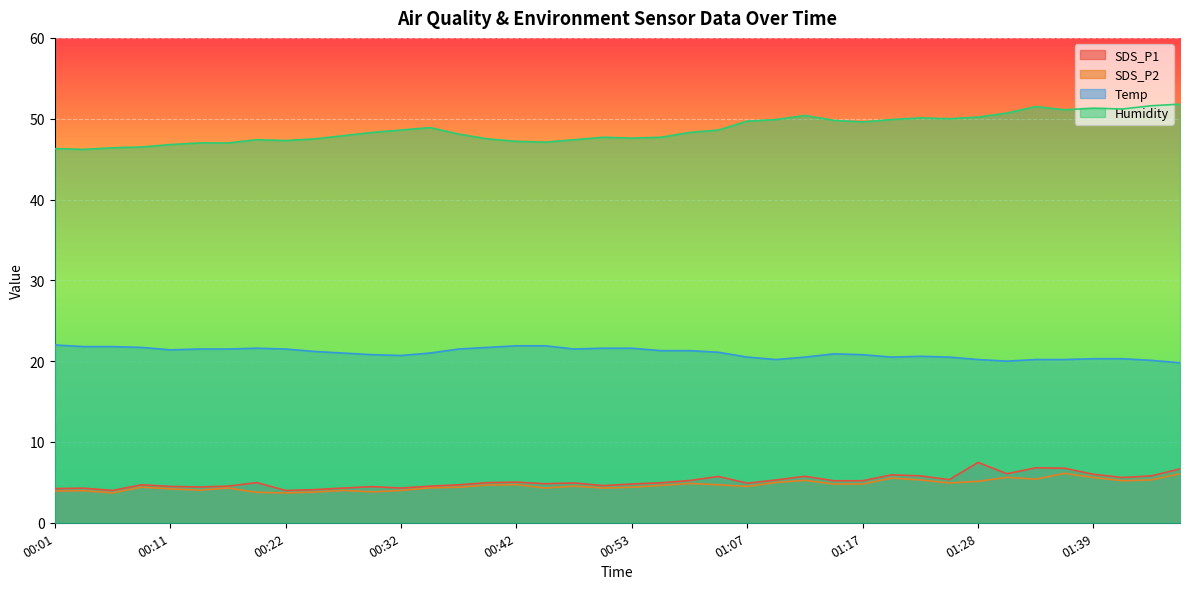

What is the difference between the SDS_P1 values at 00:30 and 01:22?

1.3